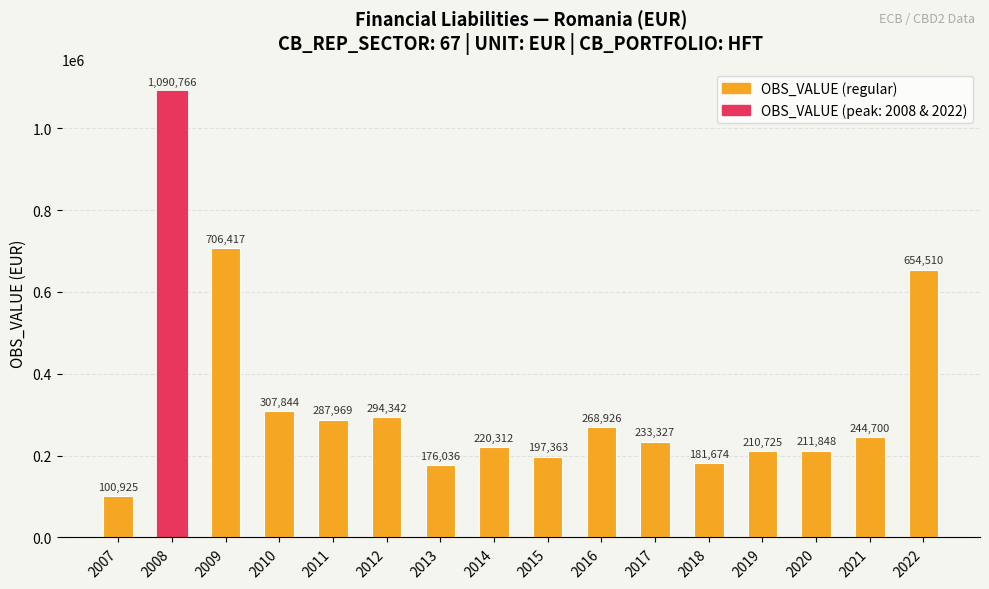

Which category has the lowest value across all series?

2007